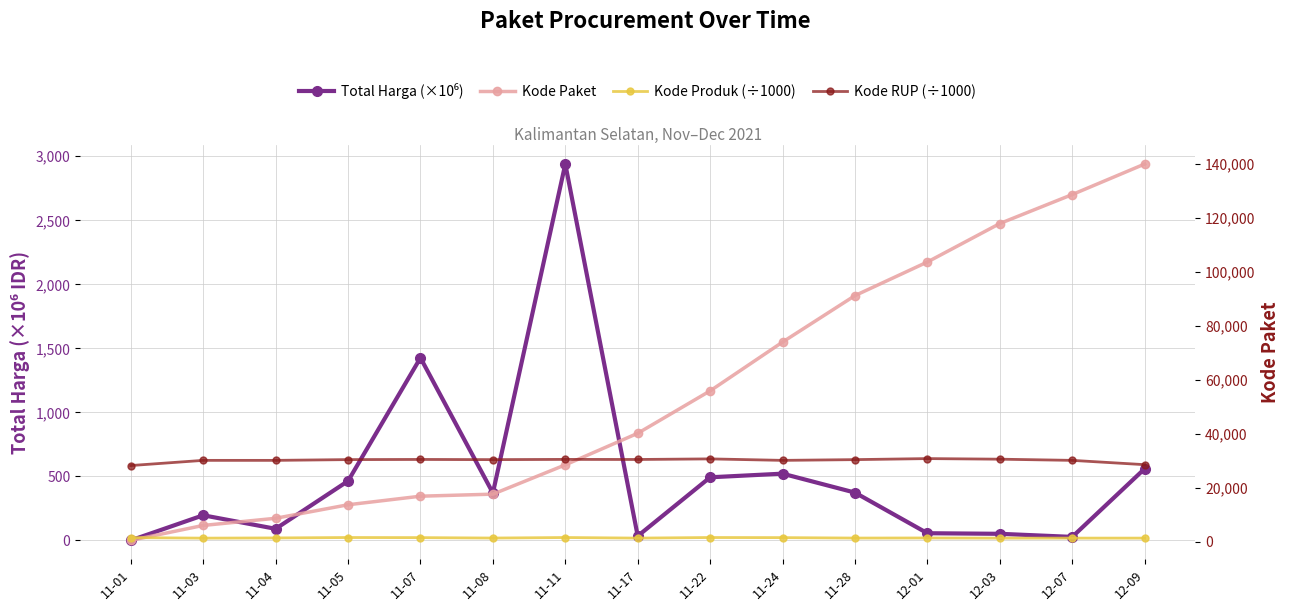

Which series has the largest range (max minus min)?

Kode Paket